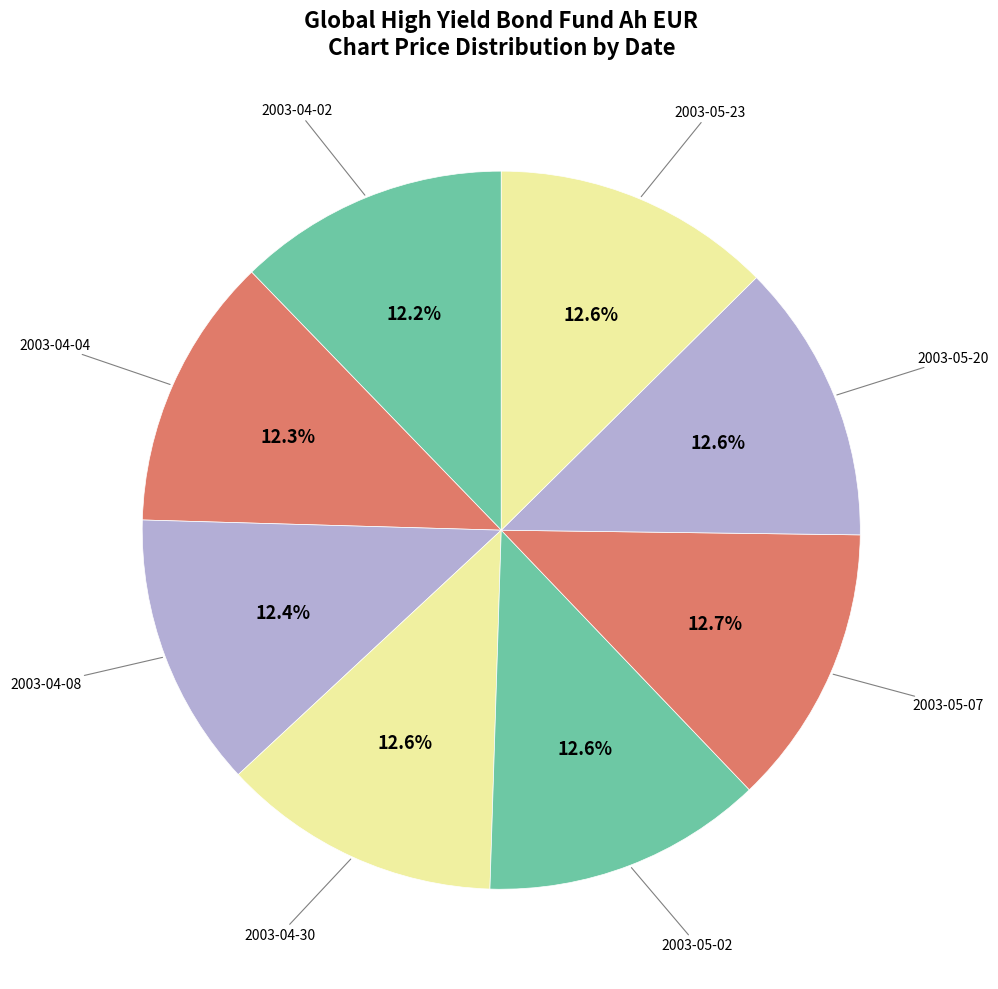

What is the ratio of the value at 2003-04-30 to the value at 2003-05-02?

1.0